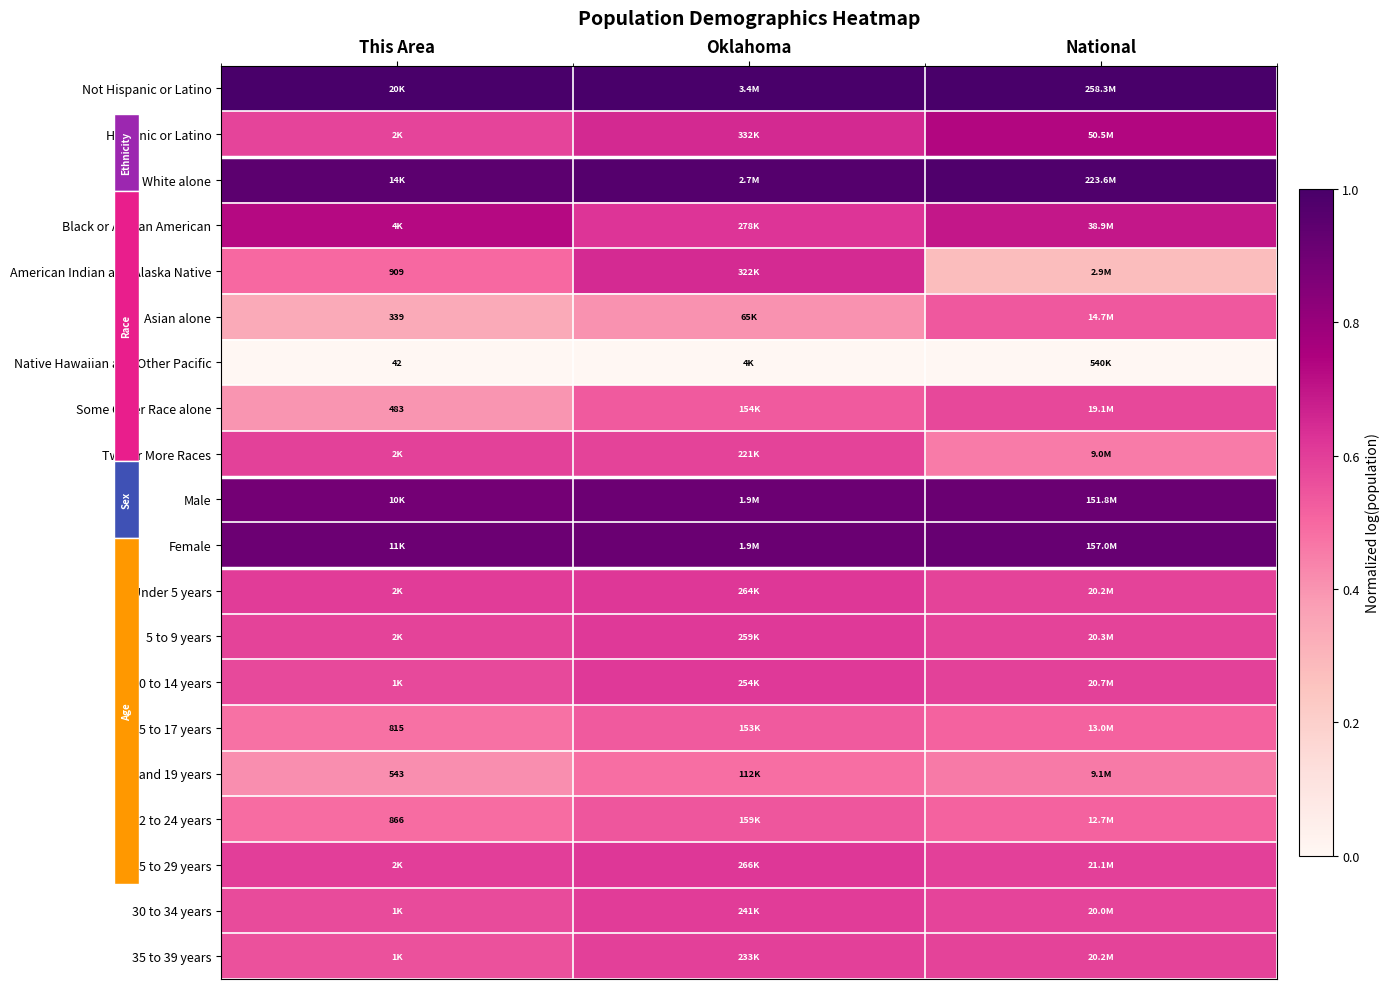

What is the difference between the highest and lowest values at National?

1.0